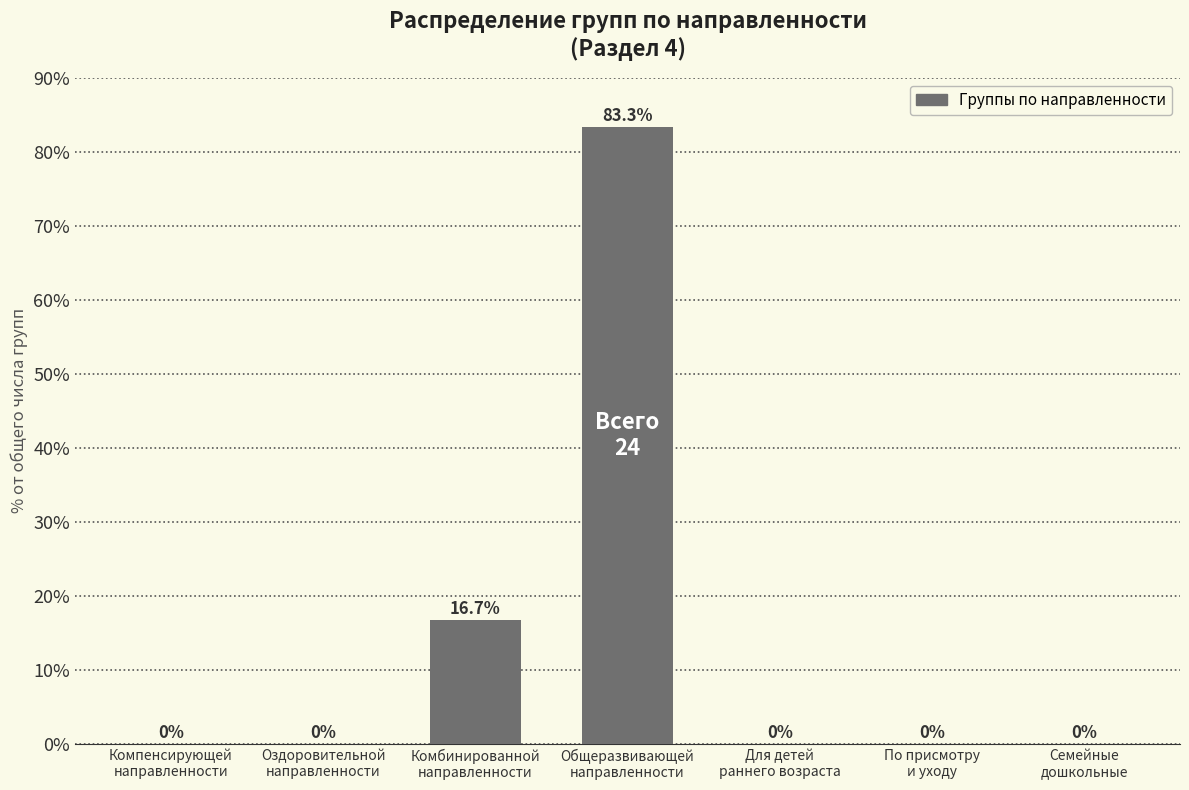

What is the greatest value displayed?

83.3